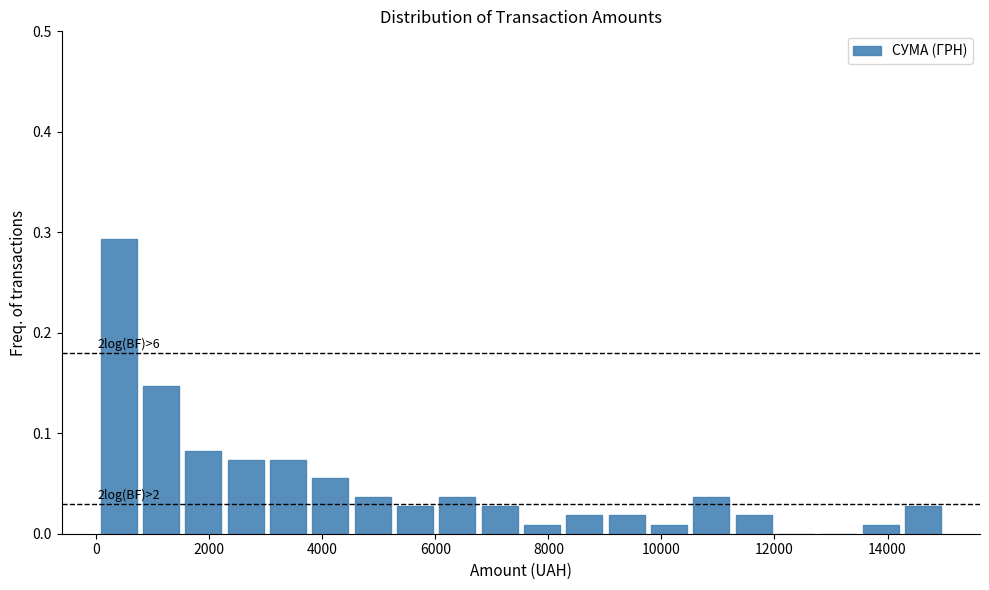

Around what value on the x-axis is the tallest bar? Give the approximate position of its centre, as read against the axis.

400